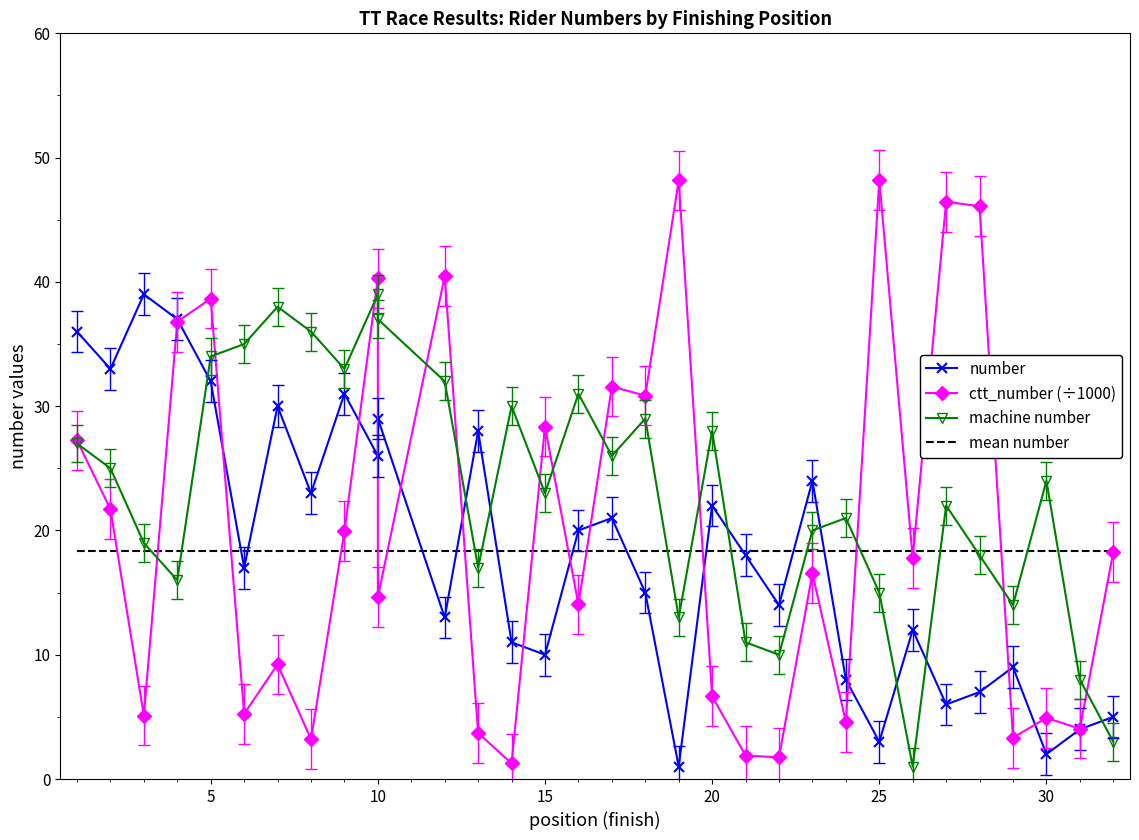

True or false: number has a value of 3.1 at 27.

False